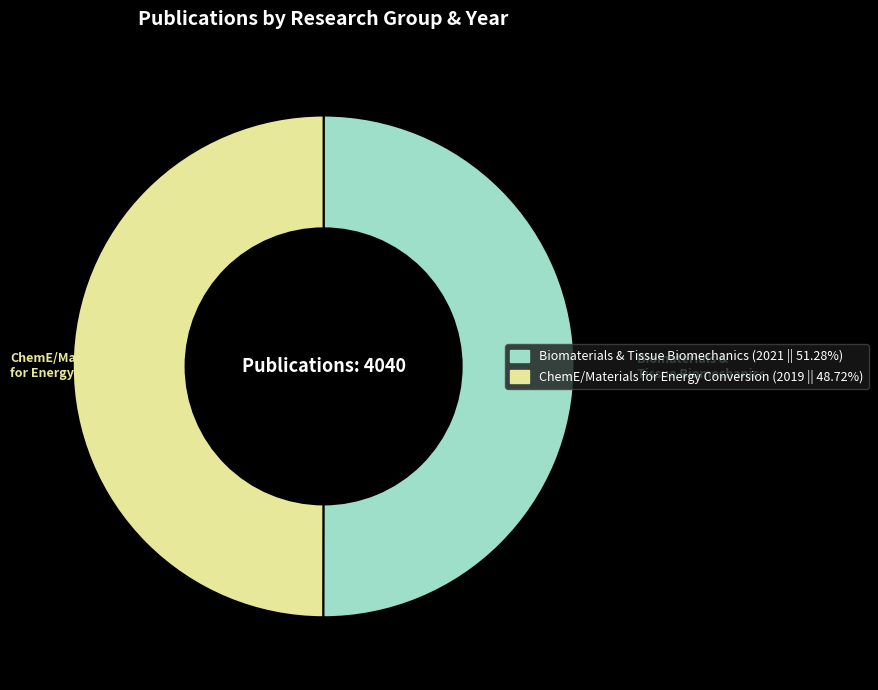

Approximately how many times larger is the value at Biomaterials & Tissue Biomechanics (2021 || 51.28%) compared to ChemE/Materials for Energy Conversion (2019 || 48.72%)?

1.0